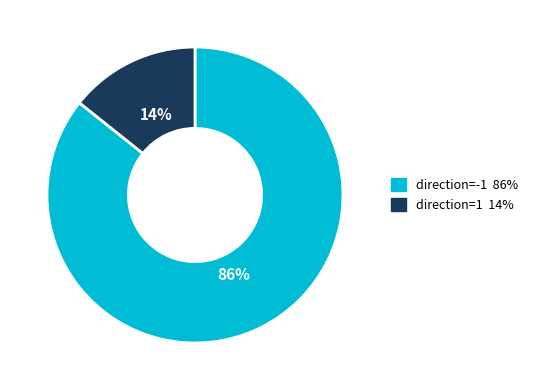

The direction=1 14% slice represents 21% of the pie. True or false?

False